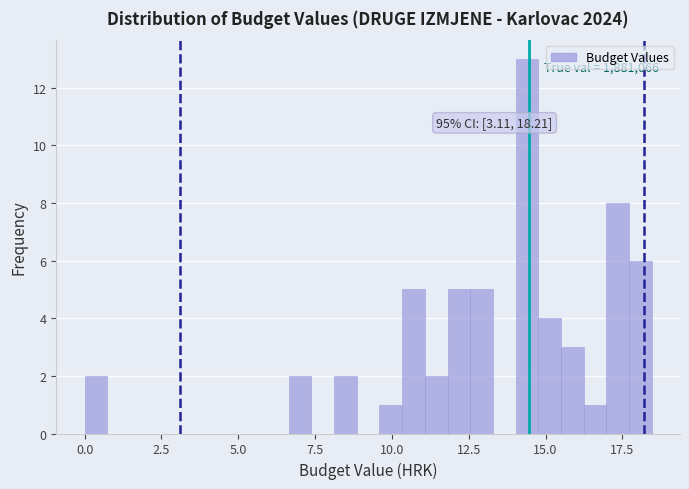

Read against the x-axis, roughly where is the centre of the tallest bar?

14.5